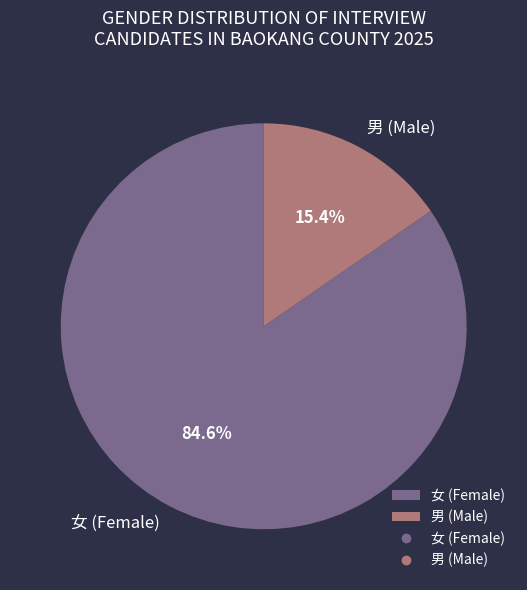

Is it true that 男 is 32% of the pie?

False